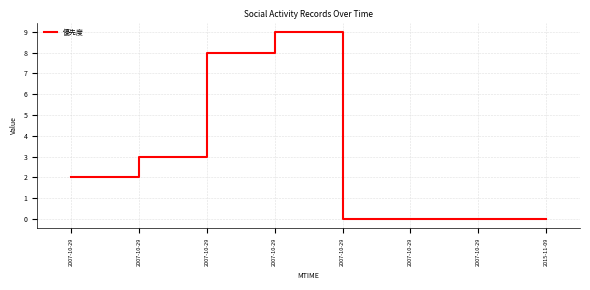

How many series are shown in this chart?

1